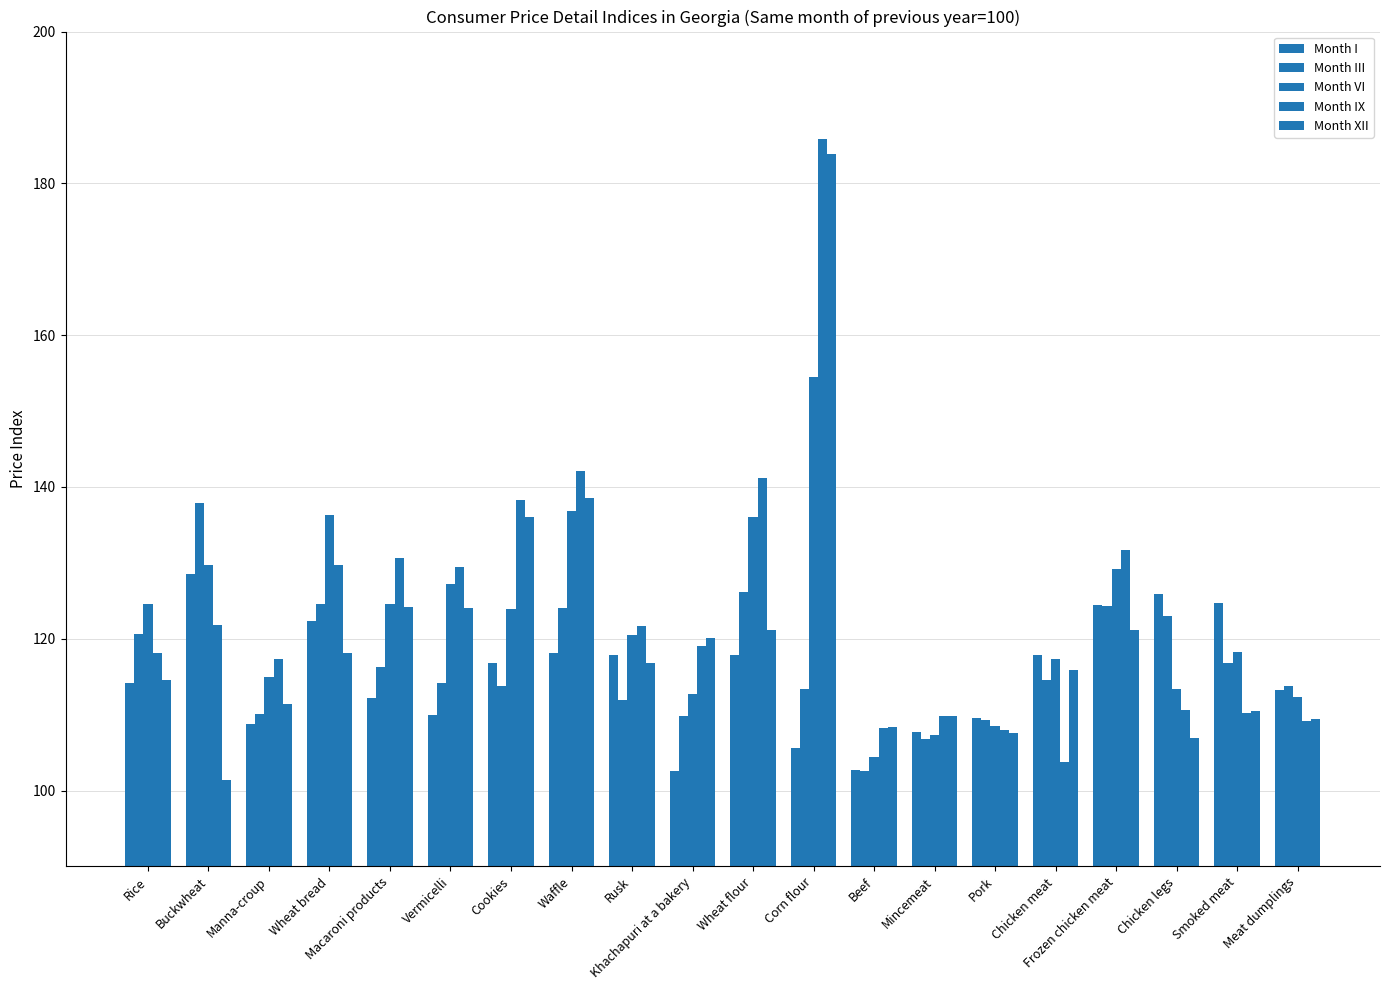

What is the smallest value displayed?

101.3